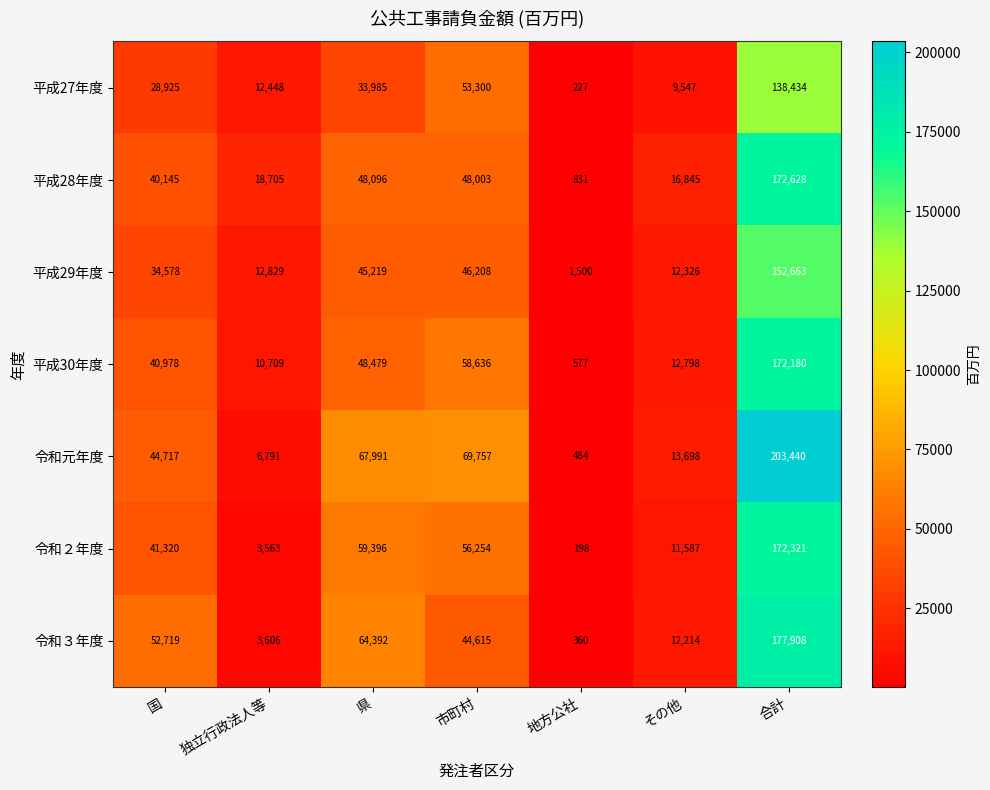

At which label does 令和元年度 reach its minimum?

地方公社